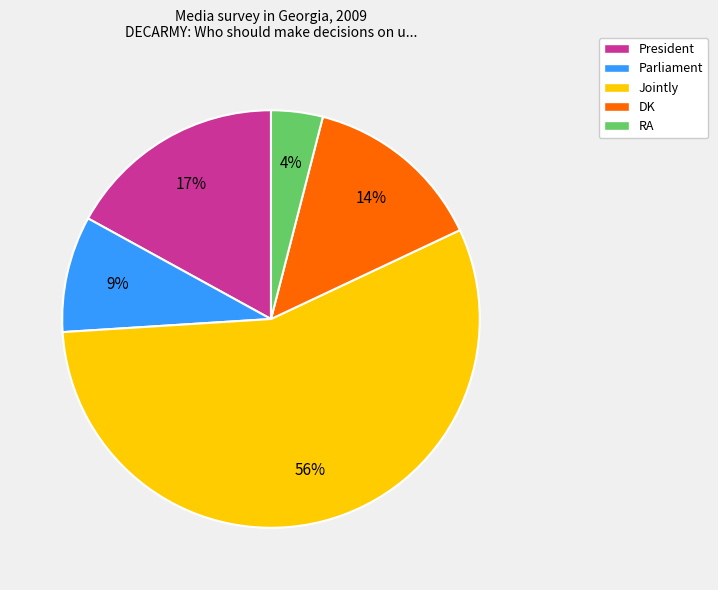

Count the number of slices in the pie.

5